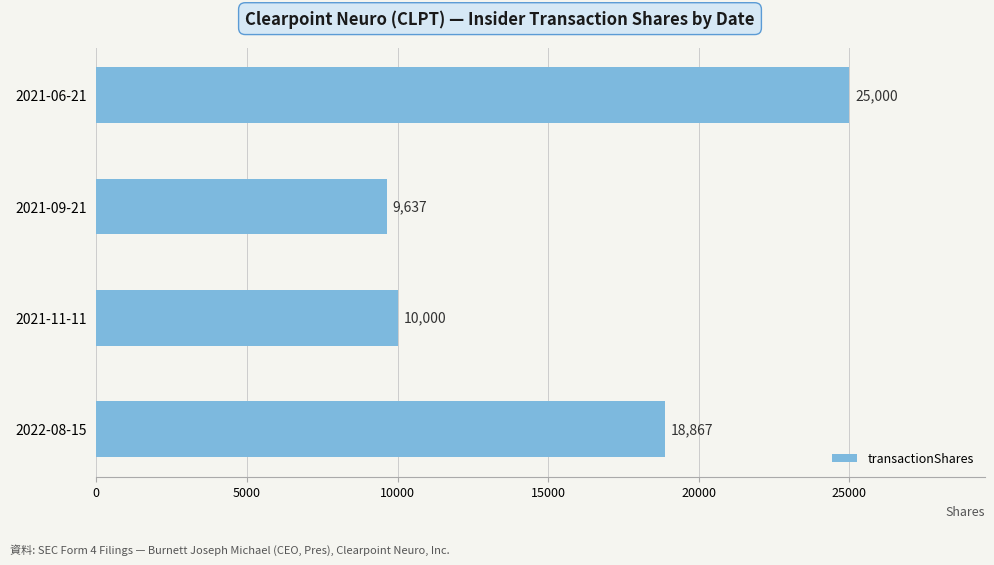

How many categories are shown in the chart?

4